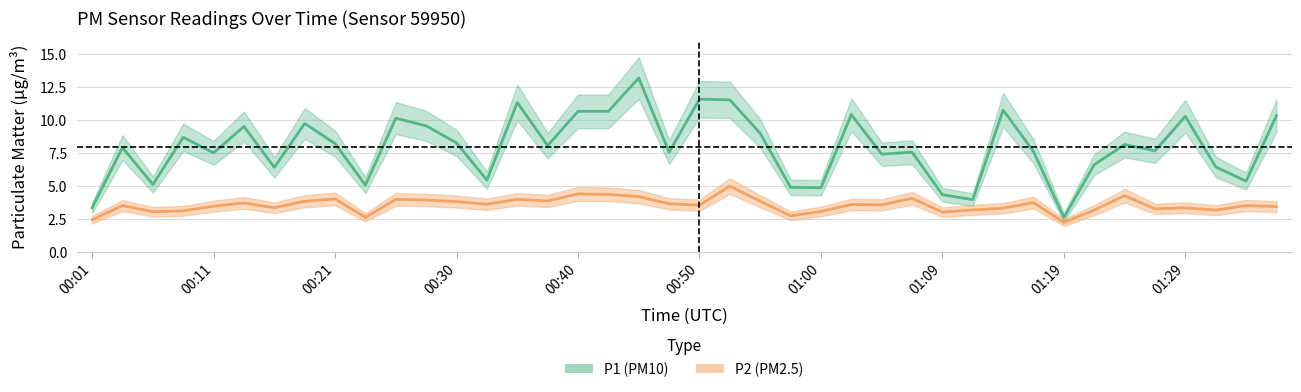

Which category has the lowest value across all series?

01:19